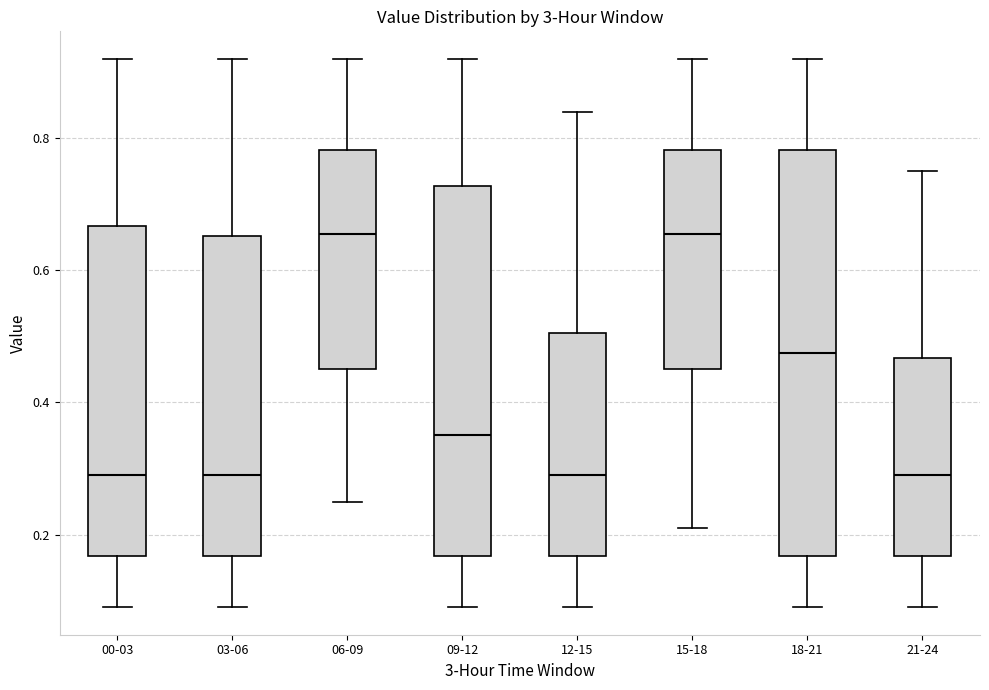

Where does the upper whisker of the box for 00-03 end on the y-axis? The values are not printed on the chart, so give them approximately, as read against the axis.

0.92